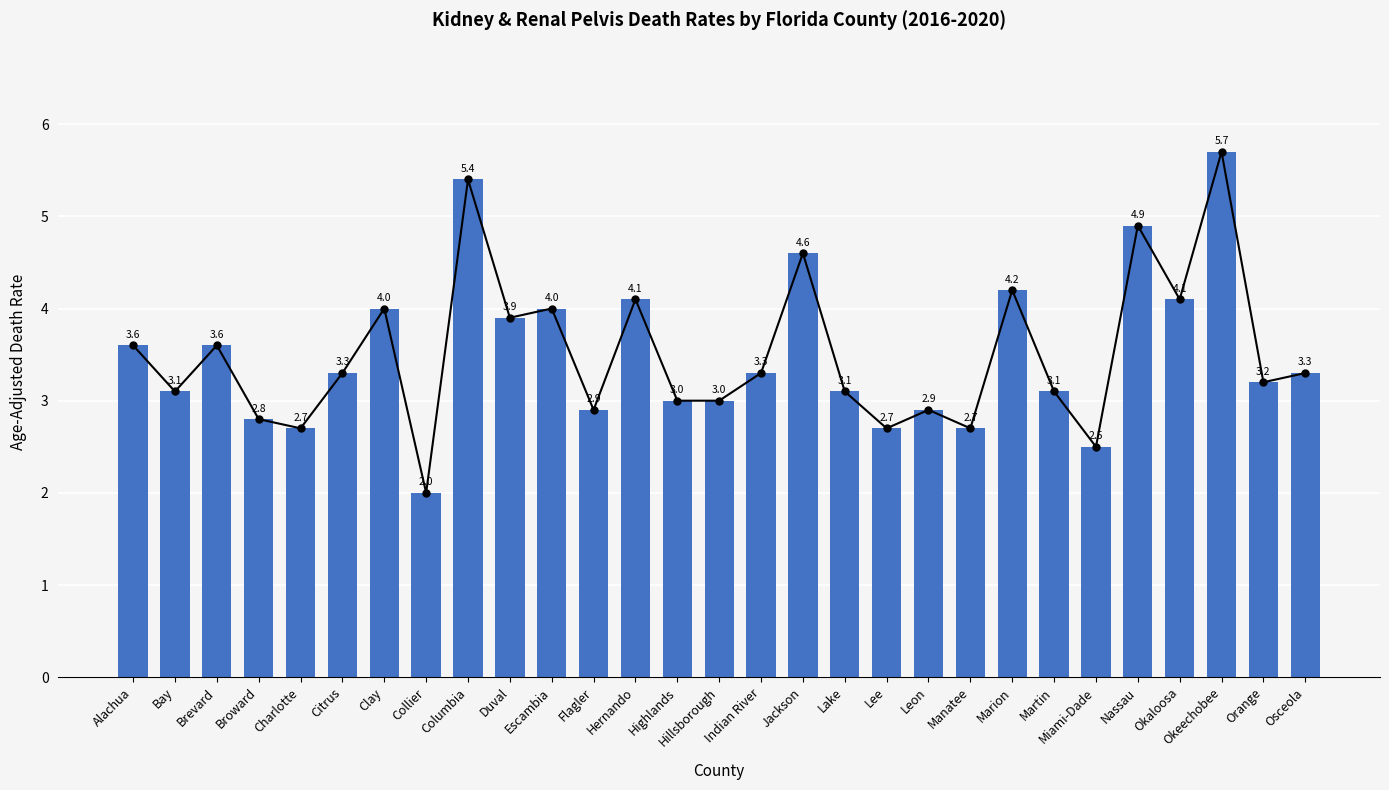

True or false: the data shows 1.7 at Clay.

False